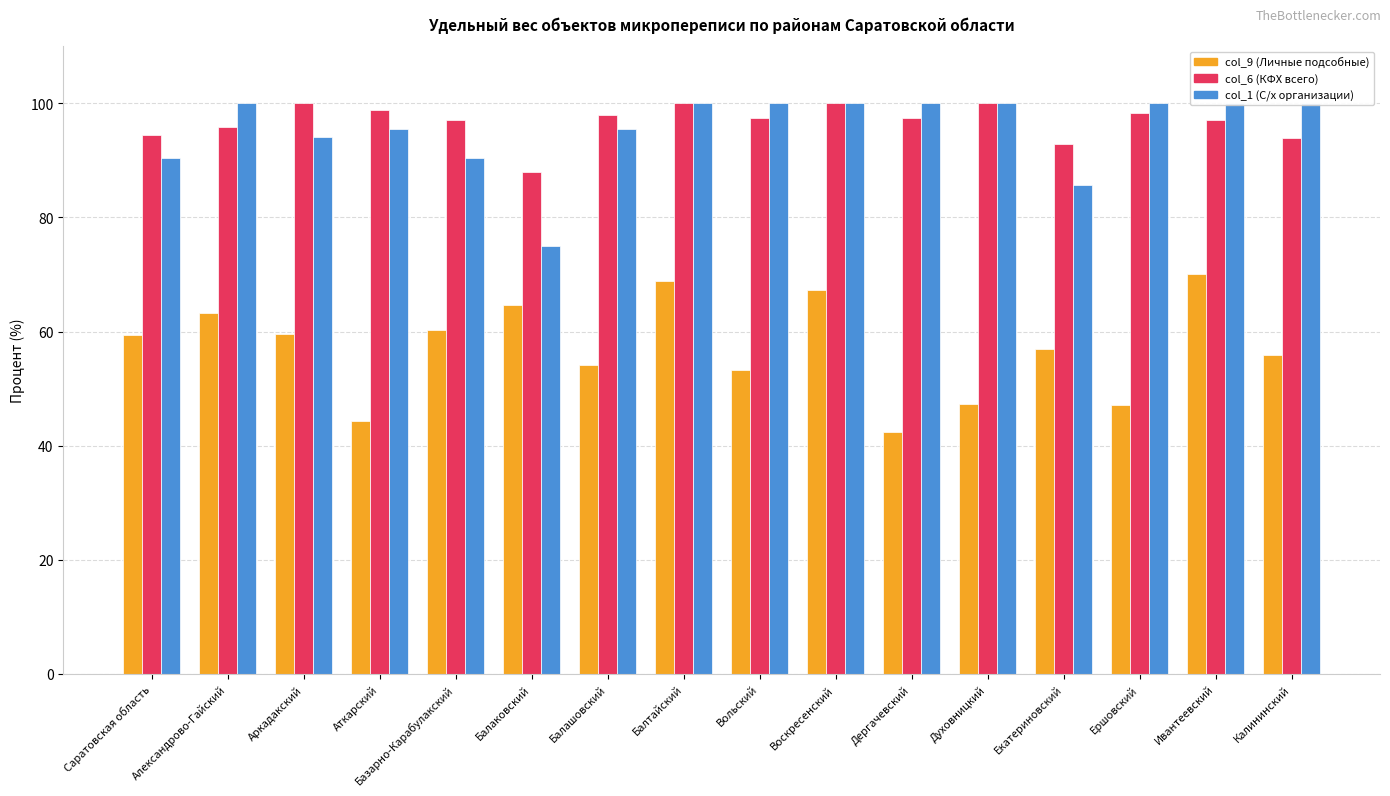

At which category is the sum across all series the highest?

Балтайский